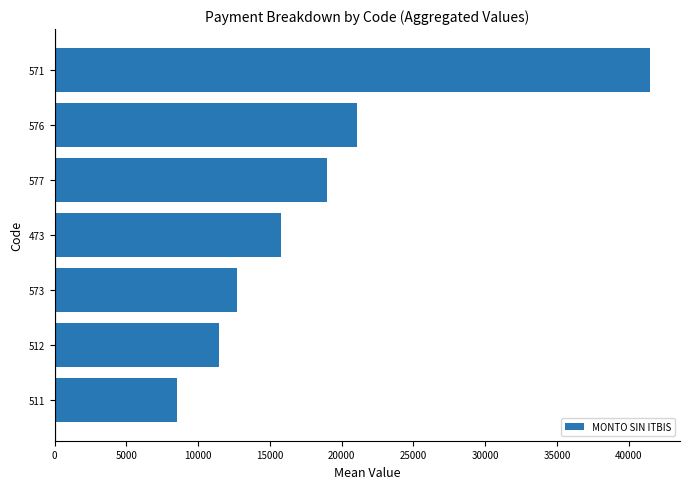

The value at 573 is 21087. True or false?

False